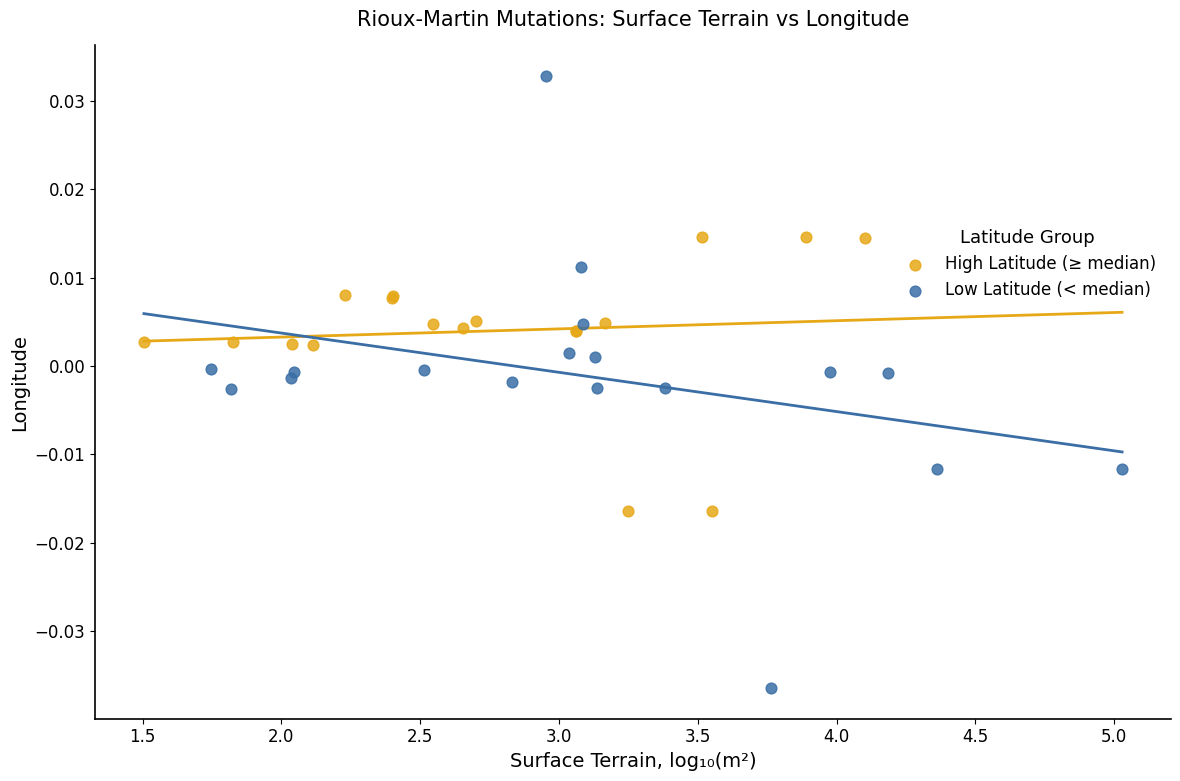

Which series has the largest Y range (max minus min)?

Low Latitude (< median)